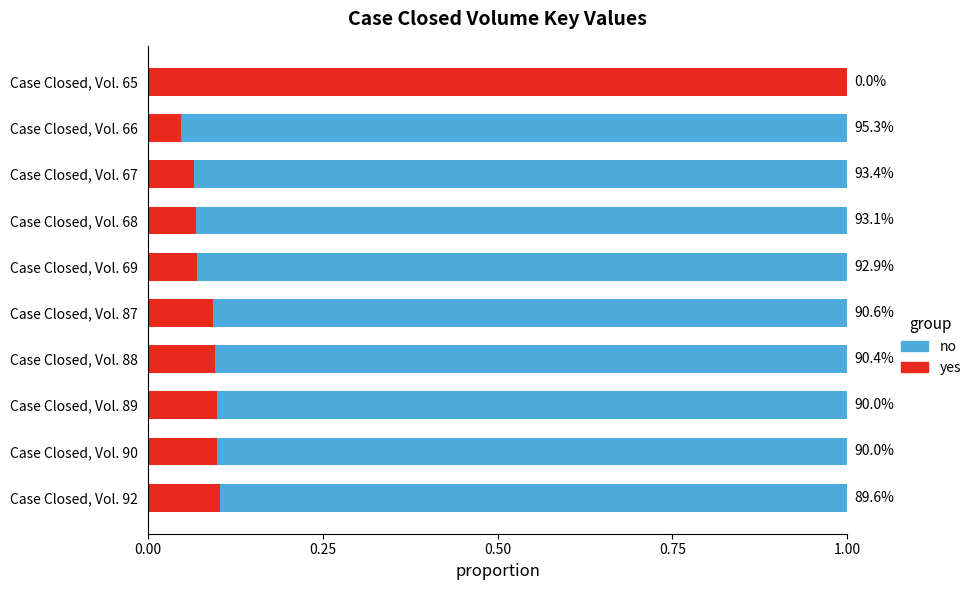

What are all the series names shown in the legend?

no, yes